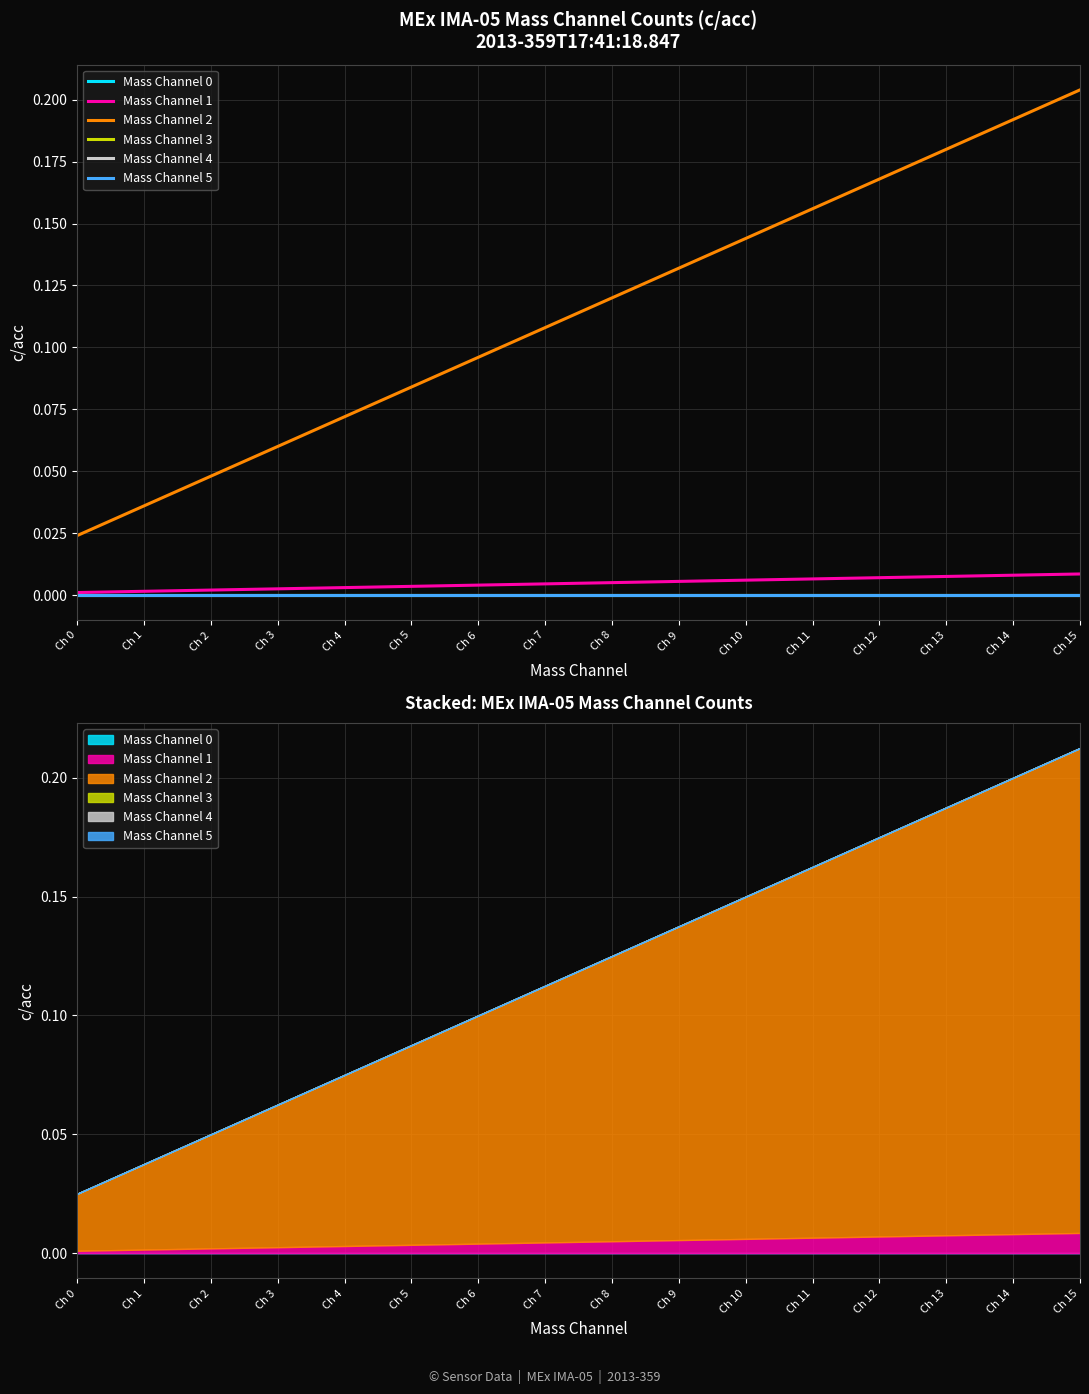

How many Mass Channel 2 values are between 0 and 1?

16